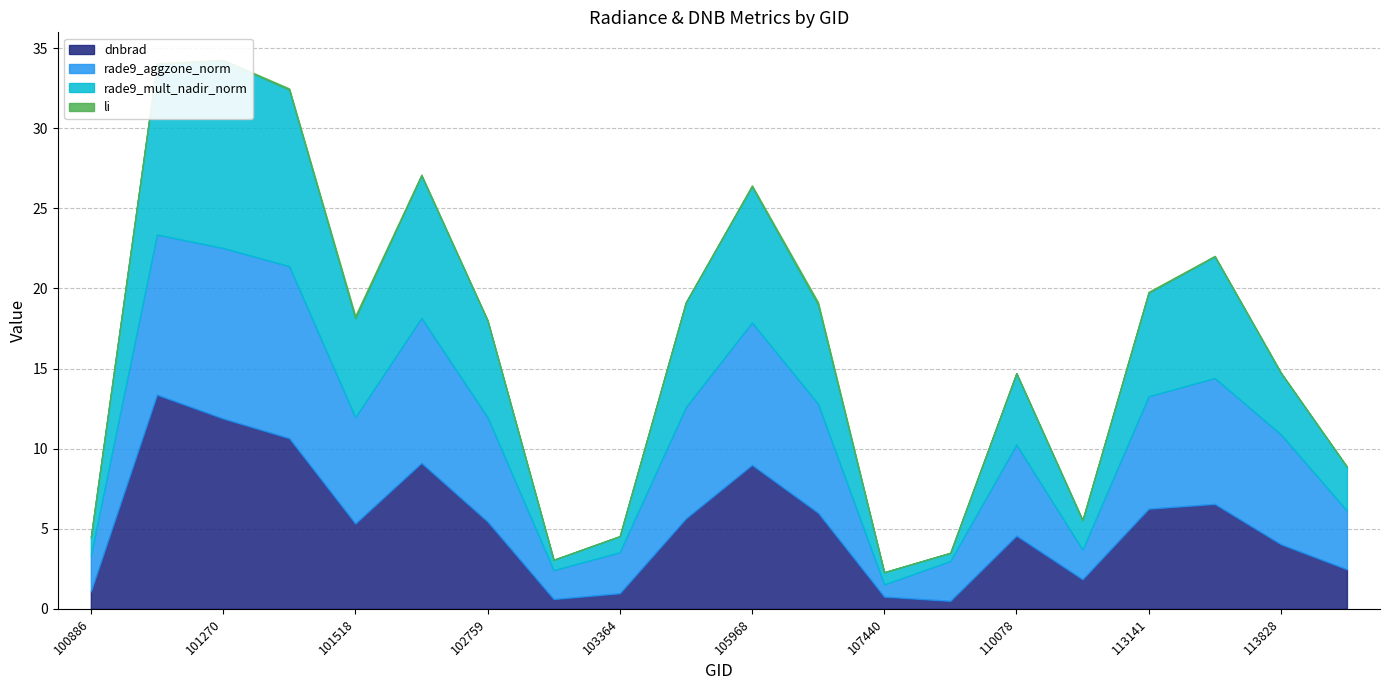

Does the chart have visible grid lines?

Yes